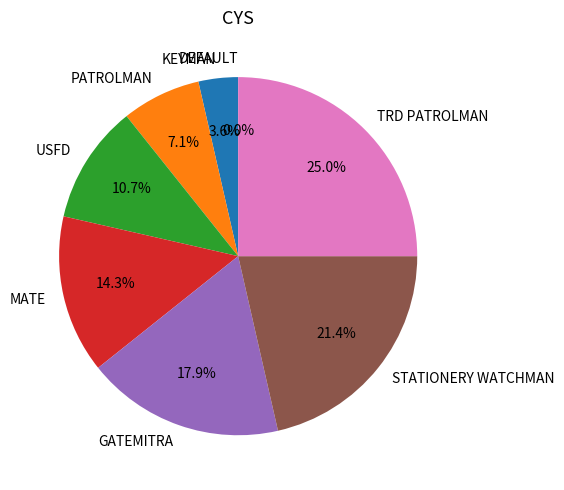

To the nearest percent, what is the combined percentage of PATROLMAN and USFD?

18%